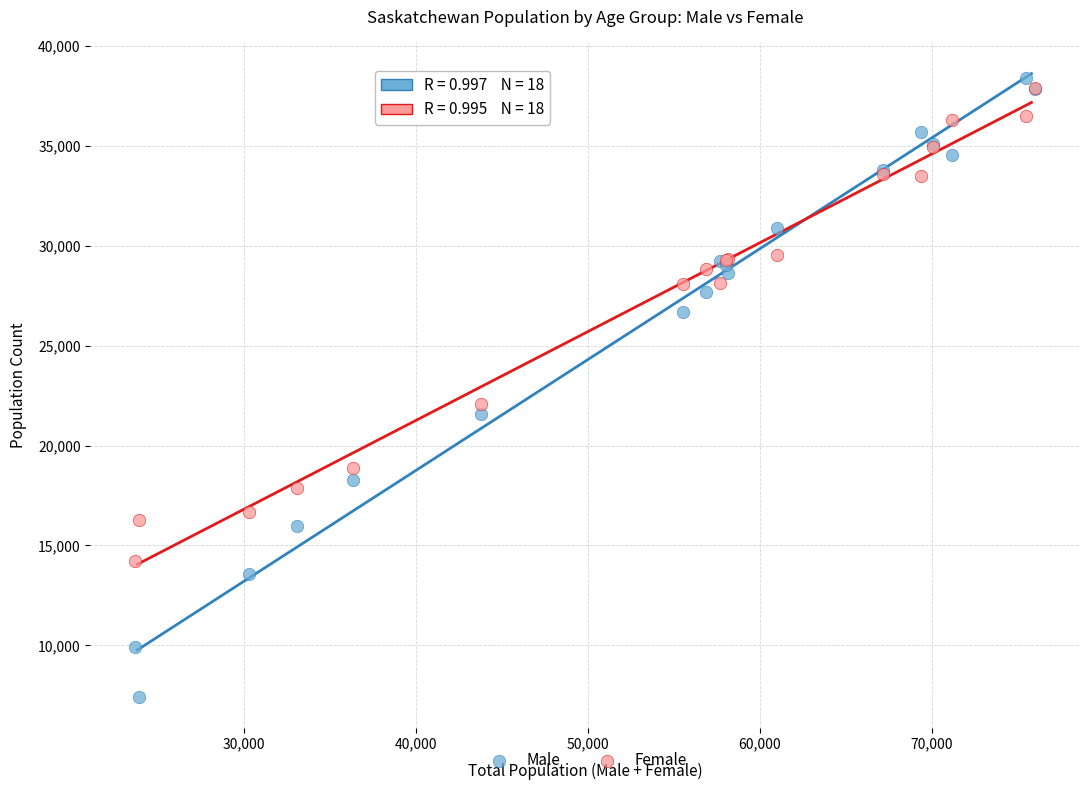

In the Male series, what Y value is closest to 22918?

21569.3